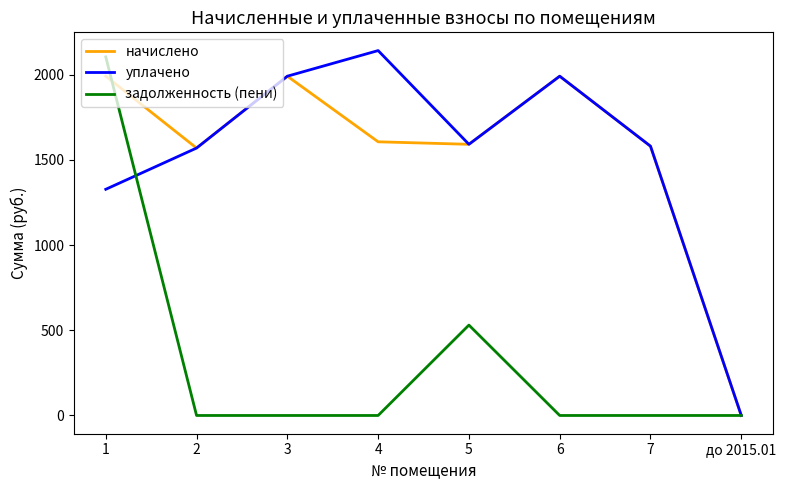

Is this an area chart (filled region under the line)?

No